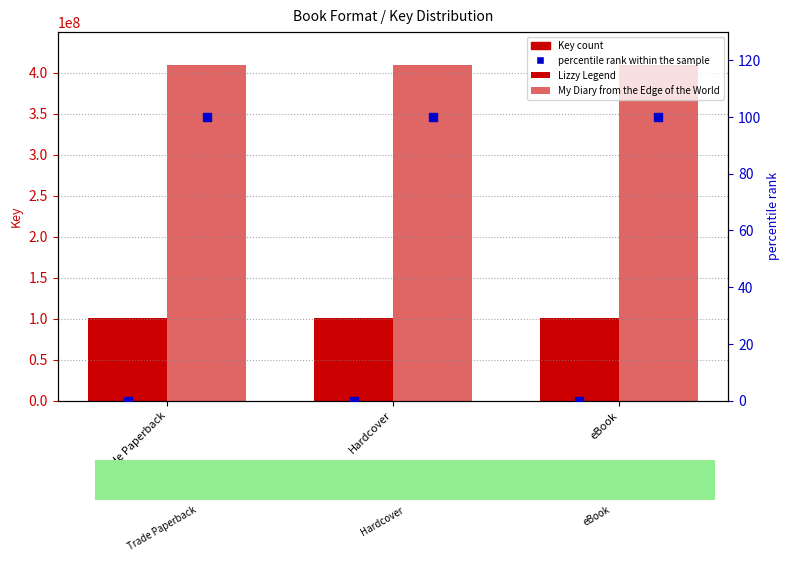

Between Hardcover and Trade Paperback, which is larger?

Hardcover